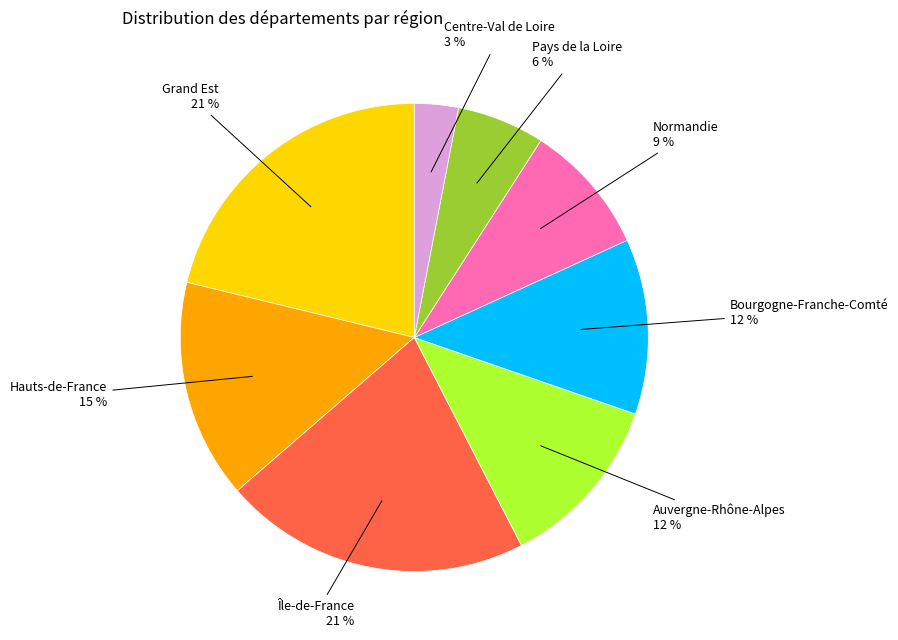

Is there a majority slice in this chart?

No